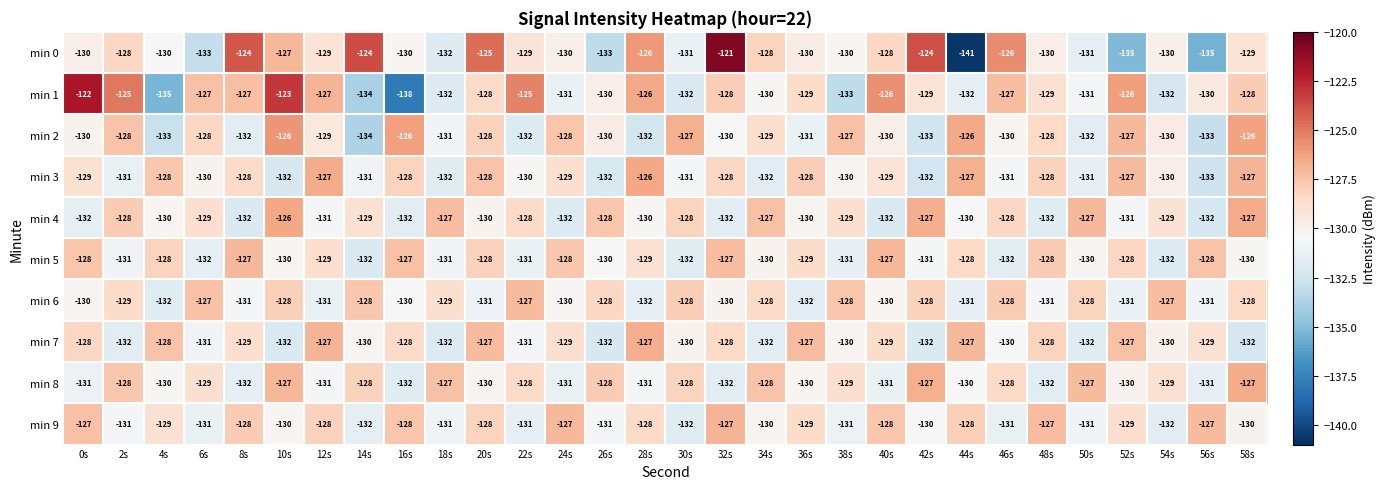

Is the value of min 4 at 28s greater than the value of min 8 at 10s?

No